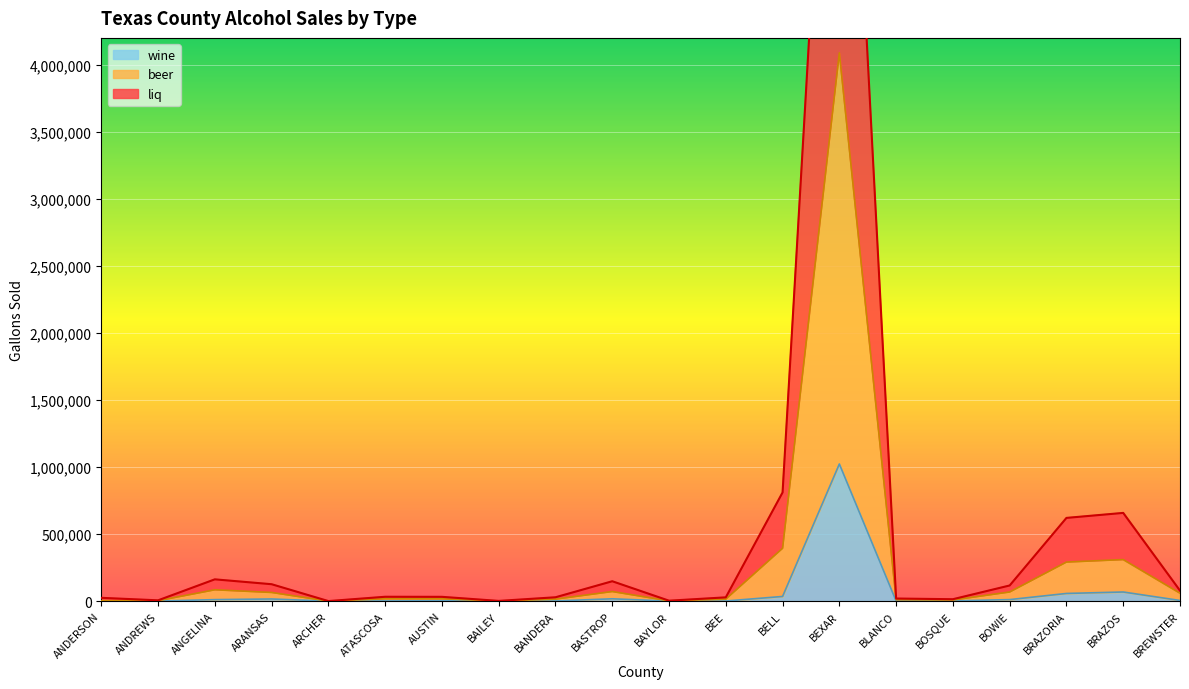

True or false: beer and wine cross at least once.

False